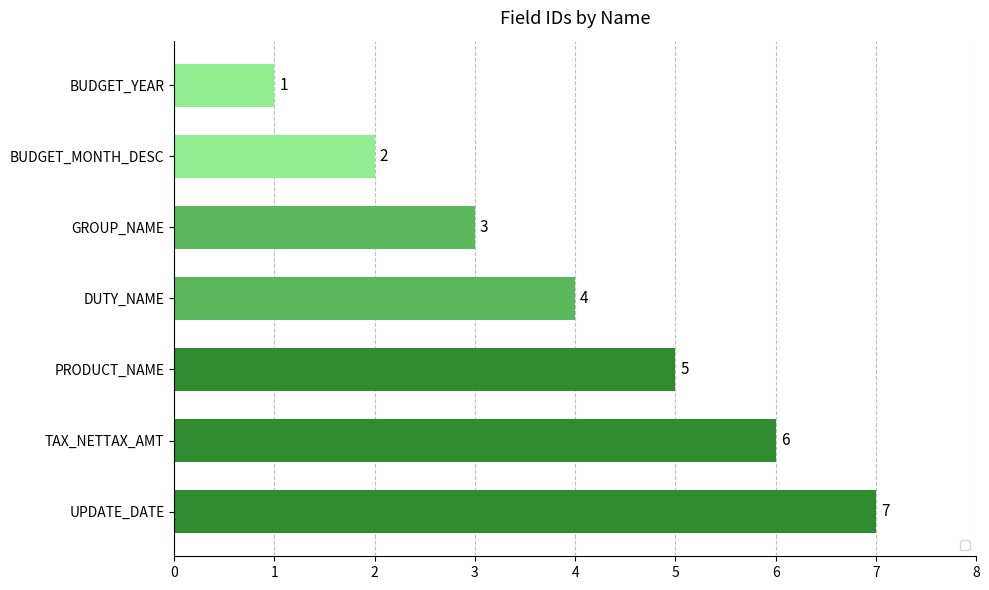

What is the sum of all values?

28